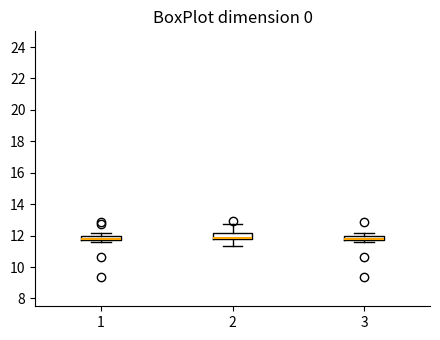

Where is the upper edge of the box at x = 3 on the y-axis? The values are not printed on the chart, so give them approximately, as read against the axis.

12.0